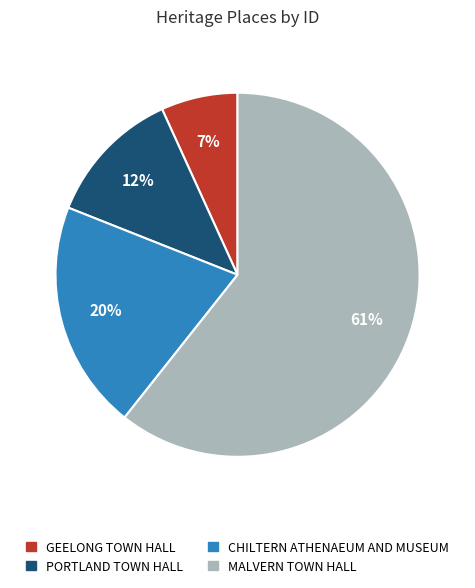

Rank the categories by value from highest to lowest.

MALVERN TOWN HALL, CHILTERN ATHENAEUM AND MUSEUM, PORTLAND TOWN HALL, GEELONG TOWN HALL